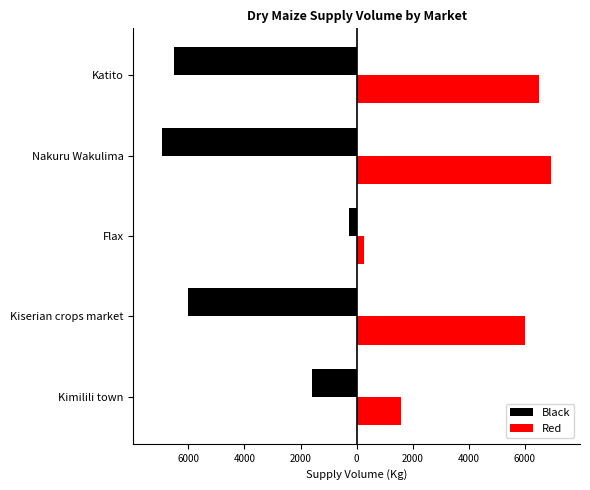

What are all the series names shown in the legend?

Black, Red